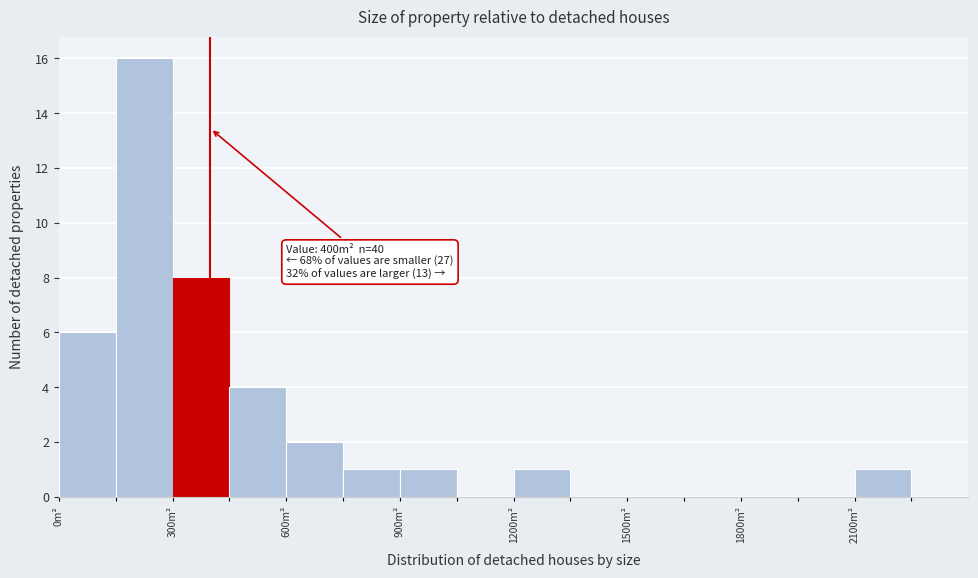

Read against the x-axis, roughly where is the centre of the tallest bar?

250